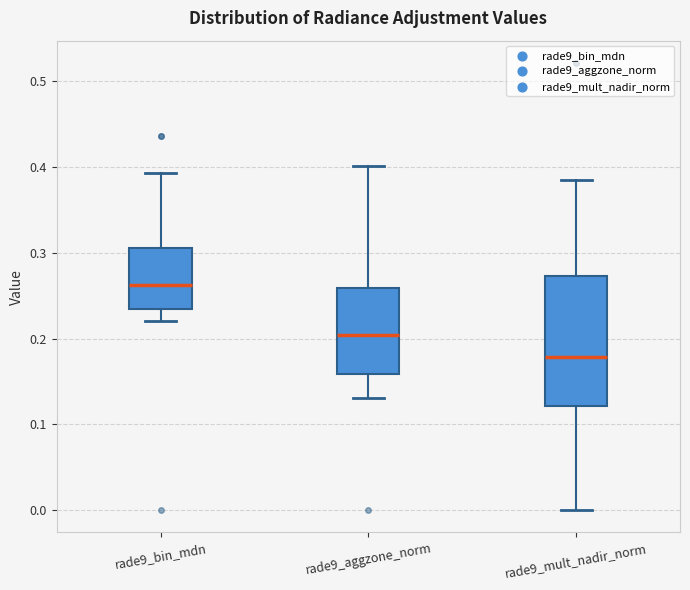

Reading left to right, read every box against the y-axis: the position of its median line, the range the box covers, and the ends of its whiskers. The values are not printed on the chart, so give them approximately, as read against the axis.

rade9_bin_mdn: median 0.26, box 0.23 to 0.31, whiskers 0.22 to 0.39
rade9_aggzone_norm: median 0.20, box 0.16 to 0.26, whiskers 0.13 to 0.40
rade9_mult_nadir_norm: median 0.18, box 0.12 to 0.27, whiskers 0.00 to 0.38